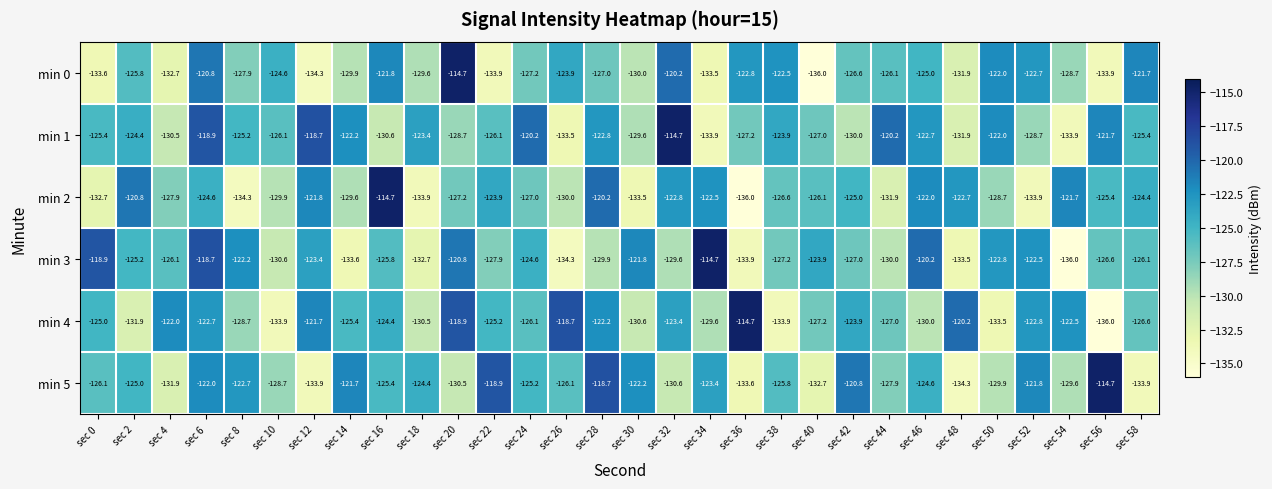

What value does the min 3 series have at sec 50?

-122.8